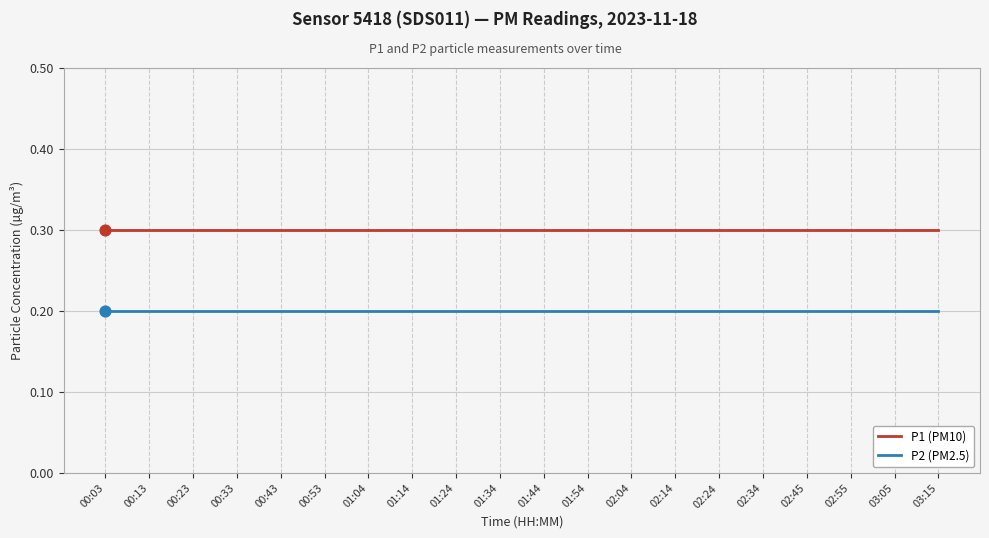

What are all the series names shown in the legend?

P1 (PM10), P2 (PM2.5)